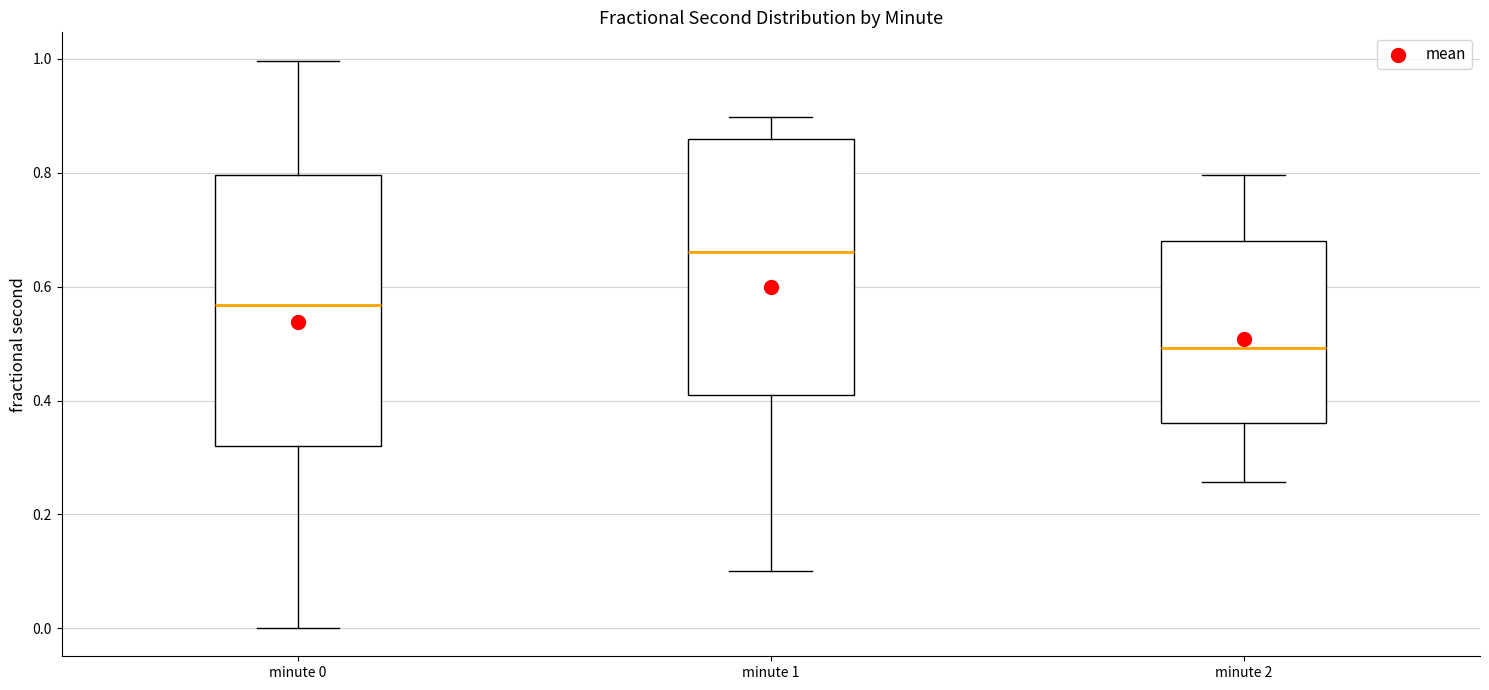

Reading left to right, transcribe this box plot: for each box, give where its median line is, the range the box spans, and where its two whiskers end, as read against the y-axis. The values are not printed on the chart, so give them approximately, as read against the axis.

minute 0: median 0.56, box 0.32 to 0.80, whiskers 0.00 to 1.00
minute 1: median 0.66, box 0.40 to 0.86, whiskers 0.10 to 0.90
minute 2: median 0.50, box 0.36 to 0.68, whiskers 0.26 to 0.80